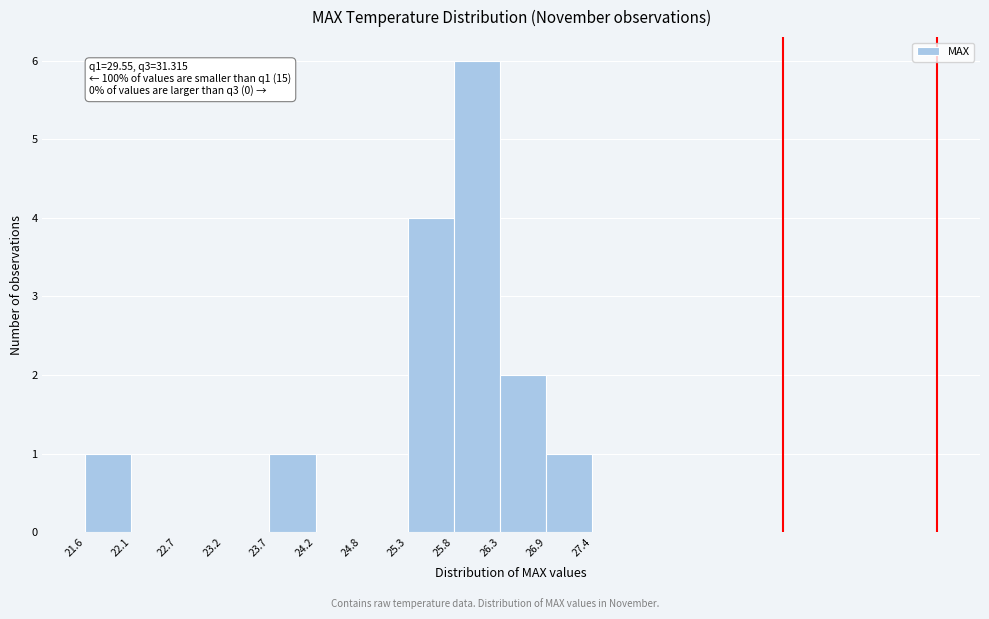

Which range on the x-axis has the tallest bar?

25.8 to 26.3